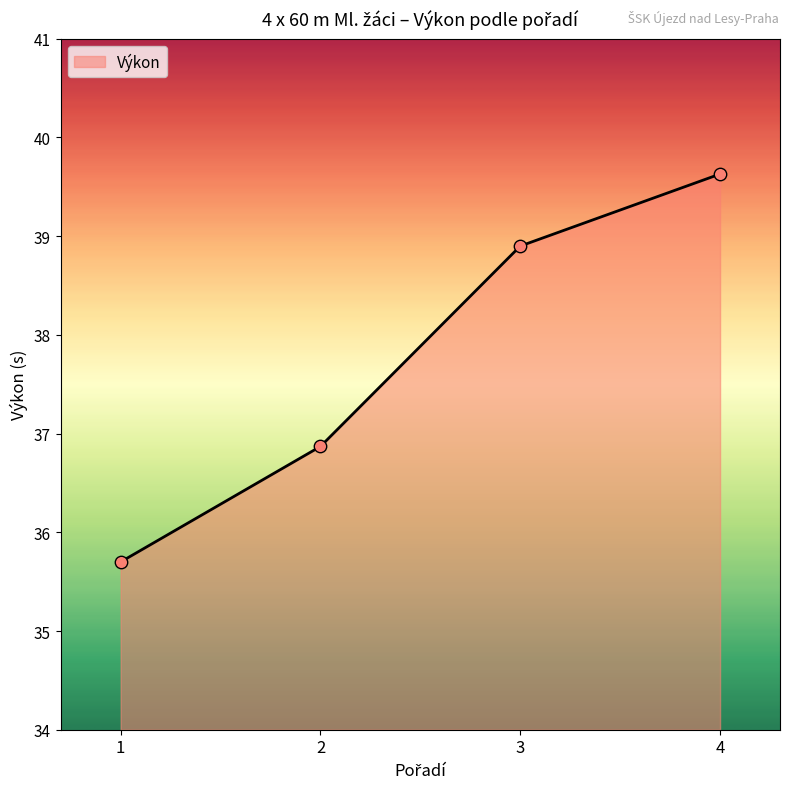

What is the change in value from 3 to 4?

+0.7